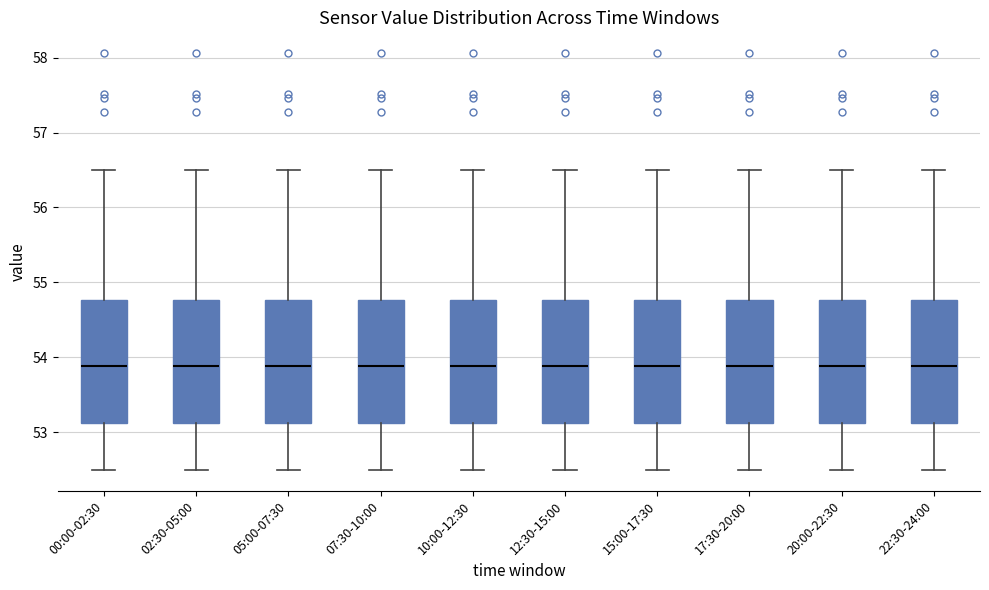

Where is the upper edge of the box for 07:30-10:00 on the y-axis? The values are not printed on the chart, so give them approximately, as read against the axis.

54.8